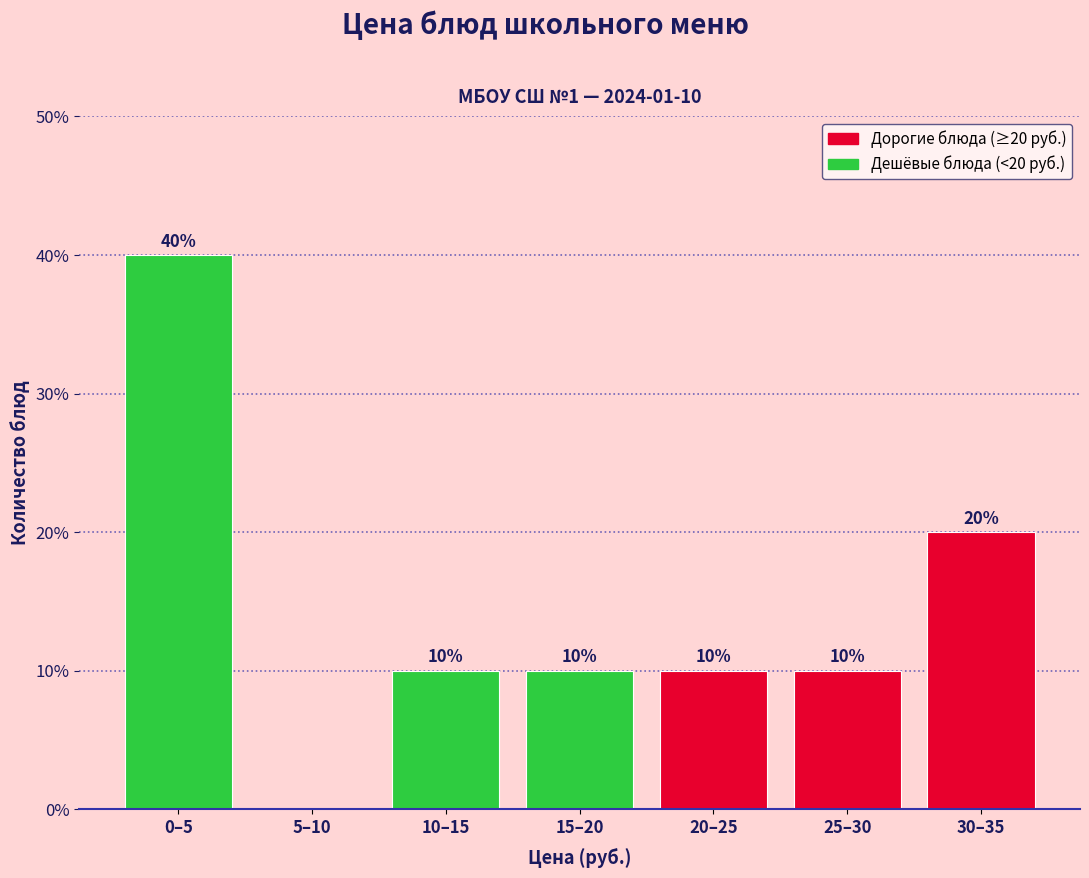

Reading right to left, transcribe all the data shown in this chart.

30–35=20	25–30=10	20–25=10	15–20=10	10–15=10	5–10=0	0–5=40